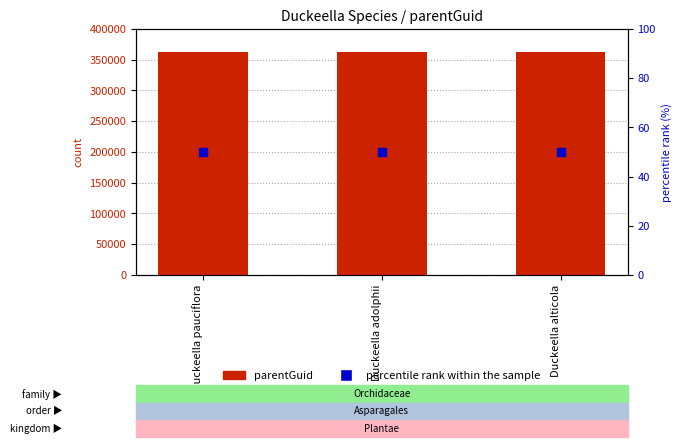

Which series has the largest Y range (max minus min)?

parentGuid